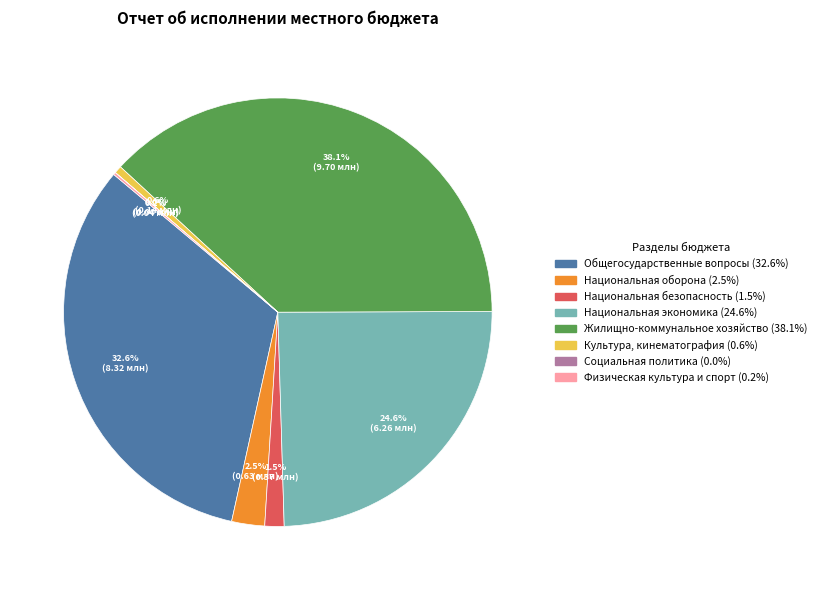

Does any single category account for the majority?

No